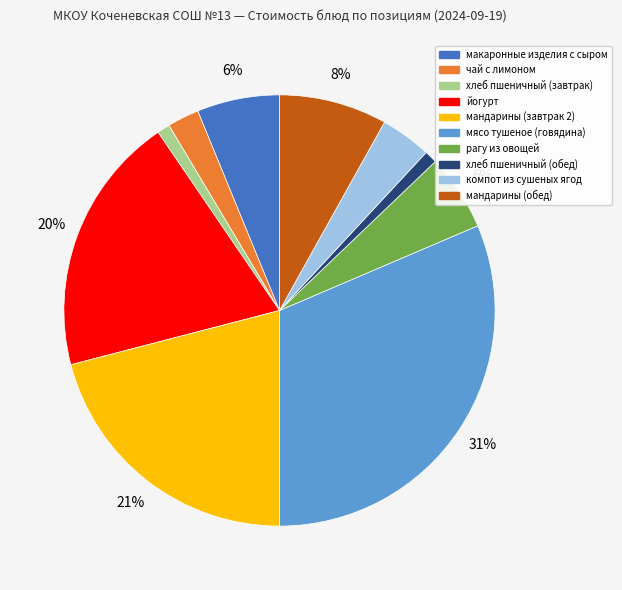

Is there any slice that represents more than half of the pie?

No